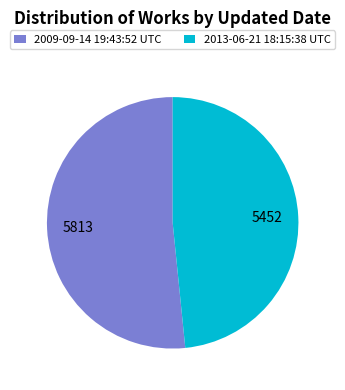

Which has a higher value, 2009-09-14 19:43:52 UTC or 2013-06-21 18:15:38 UTC?

2009-09-14 19:43:52 UTC